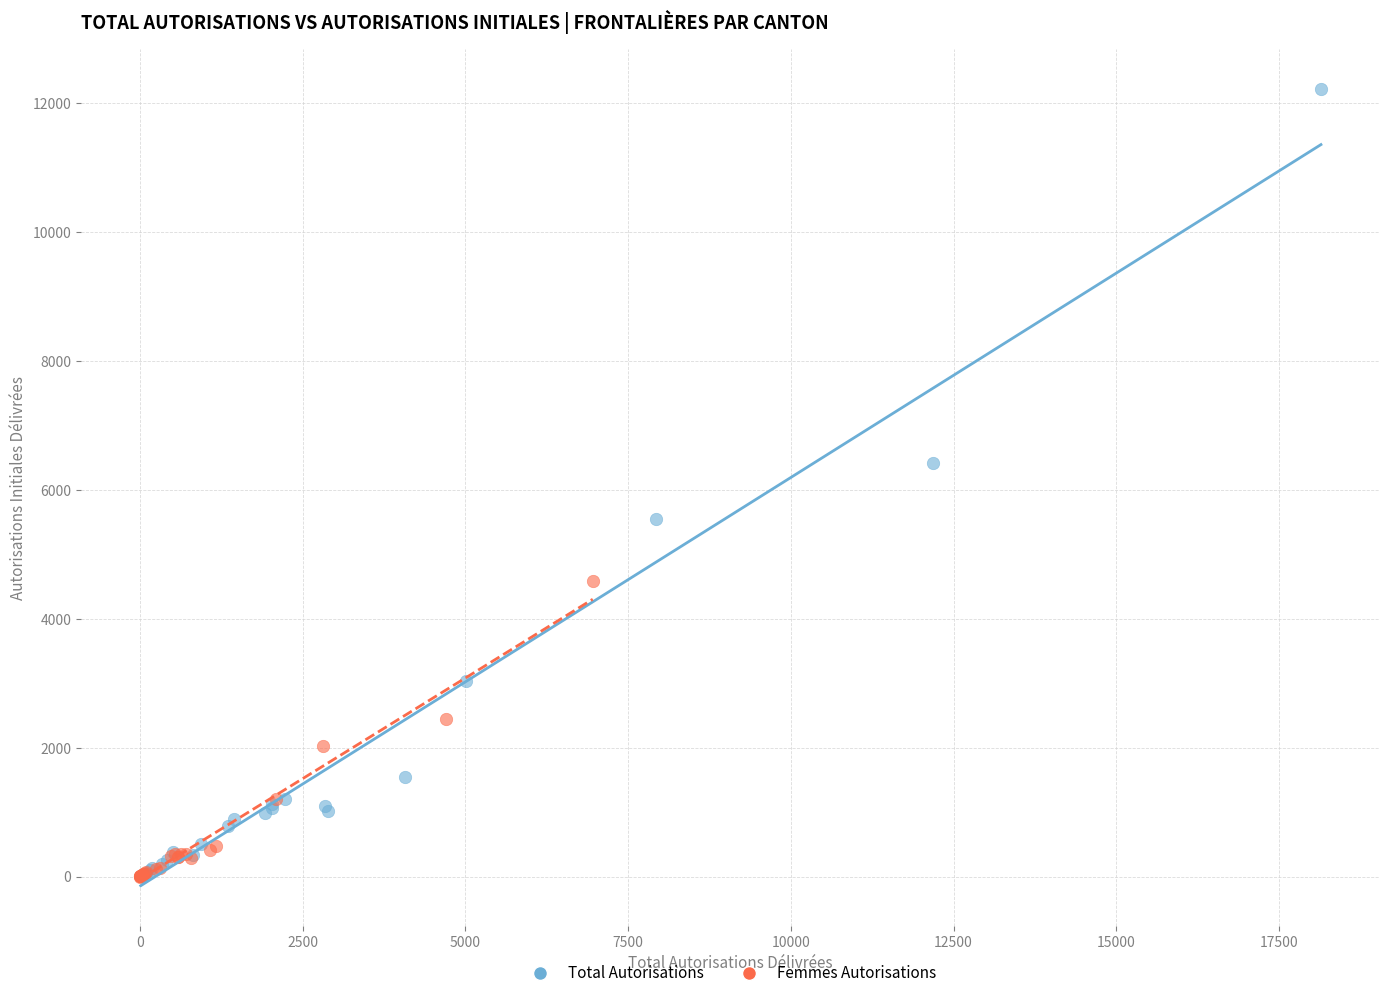

What are all the series names shown in the legend?

Total Autorisations, Femmes Autorisations